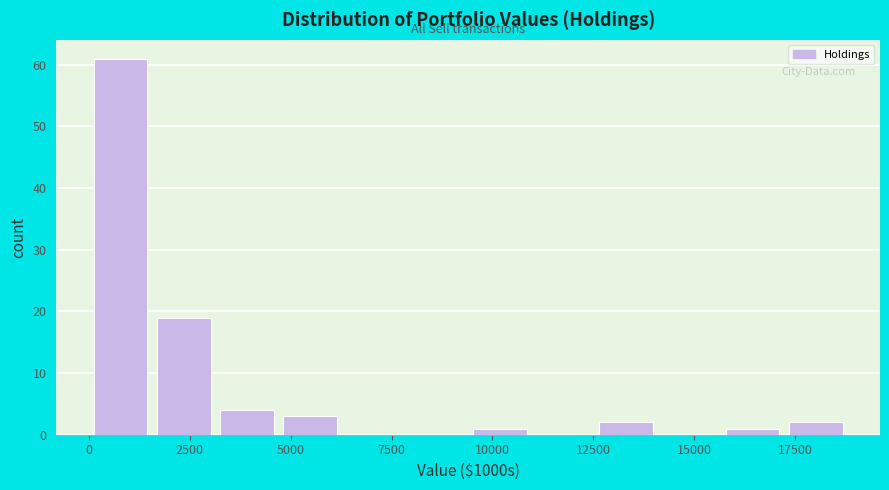

Read against the x-axis, roughly where is the centre of the tallest bar?

1000